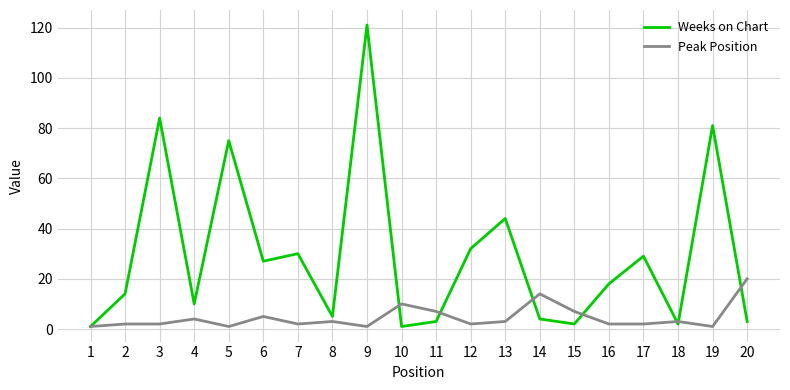

How many interior local peaks does the Weeks on Chart series have?

7